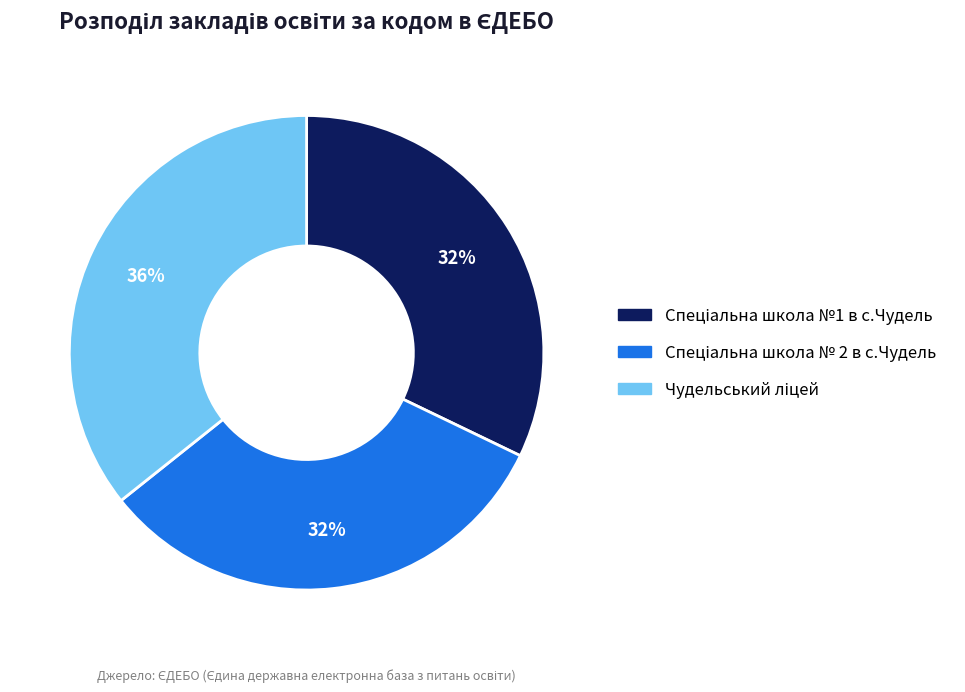

To the nearest percent, what is the average slice percentage?

33%